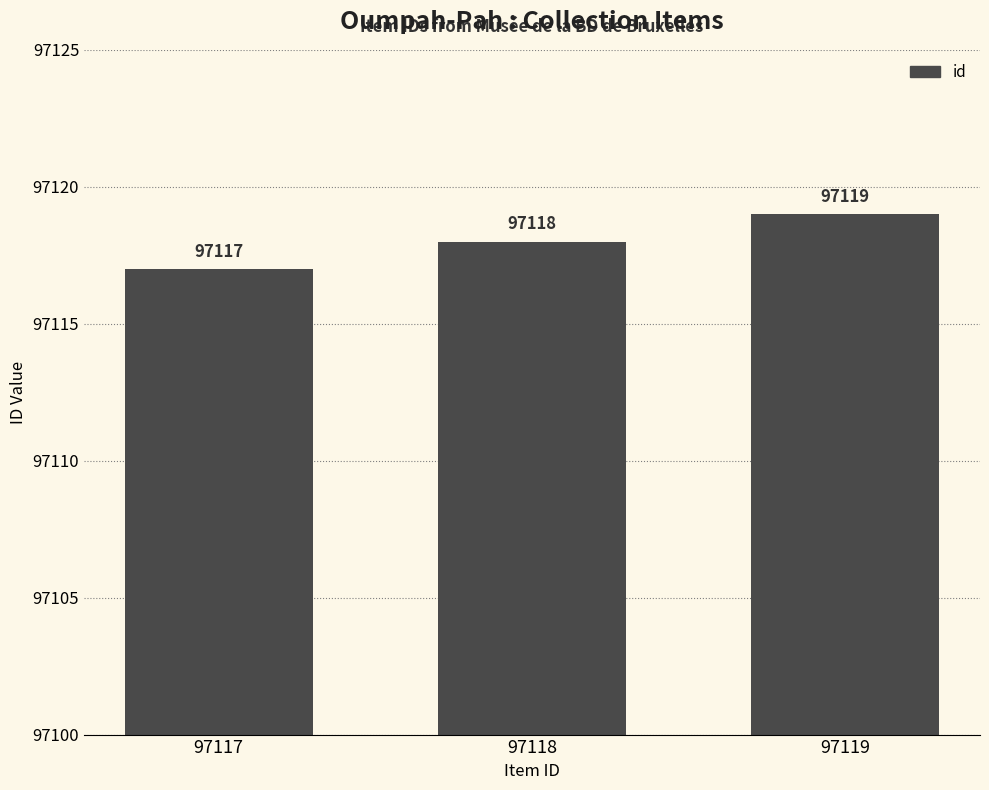

Is it true that the value at 97119 is 35926?

False